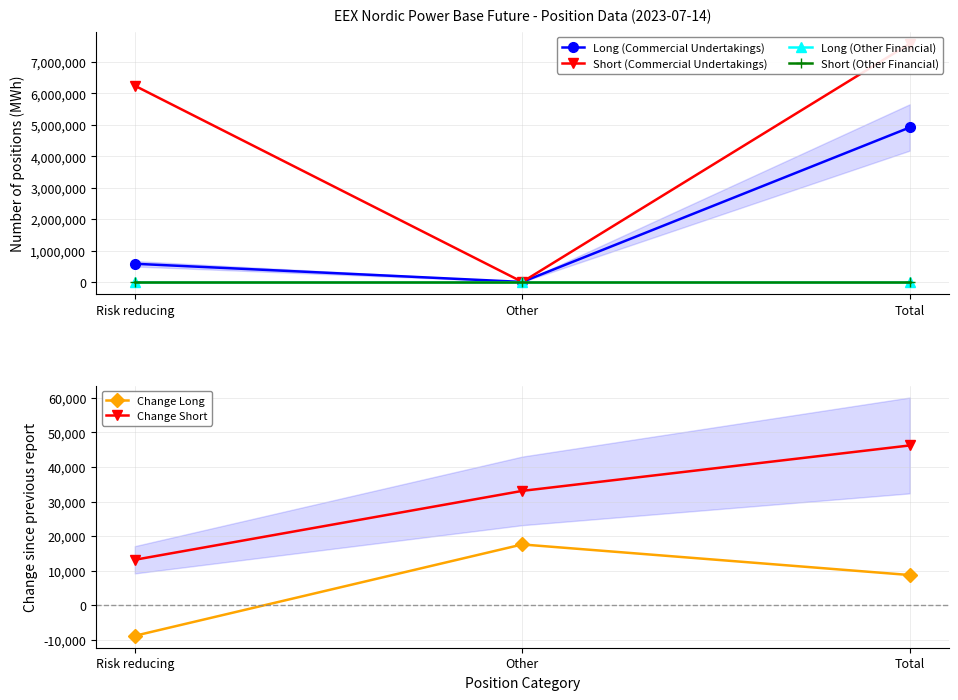

What is the minimum value shown in the chart?

-8856